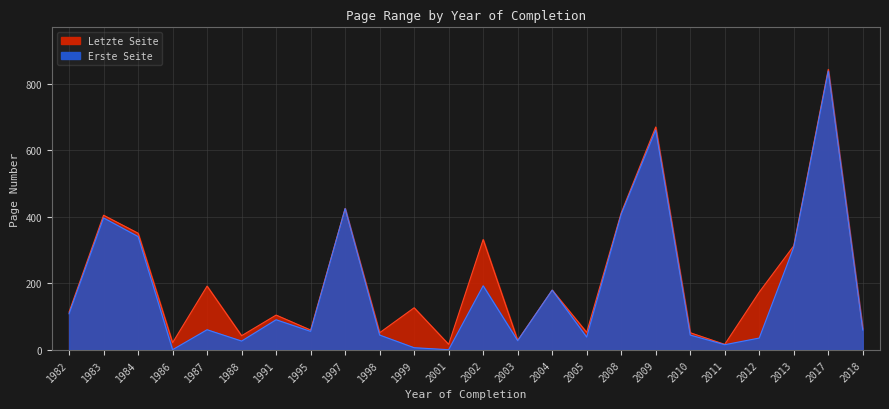

What value does the data have at 2003, to the nearest 10?

30